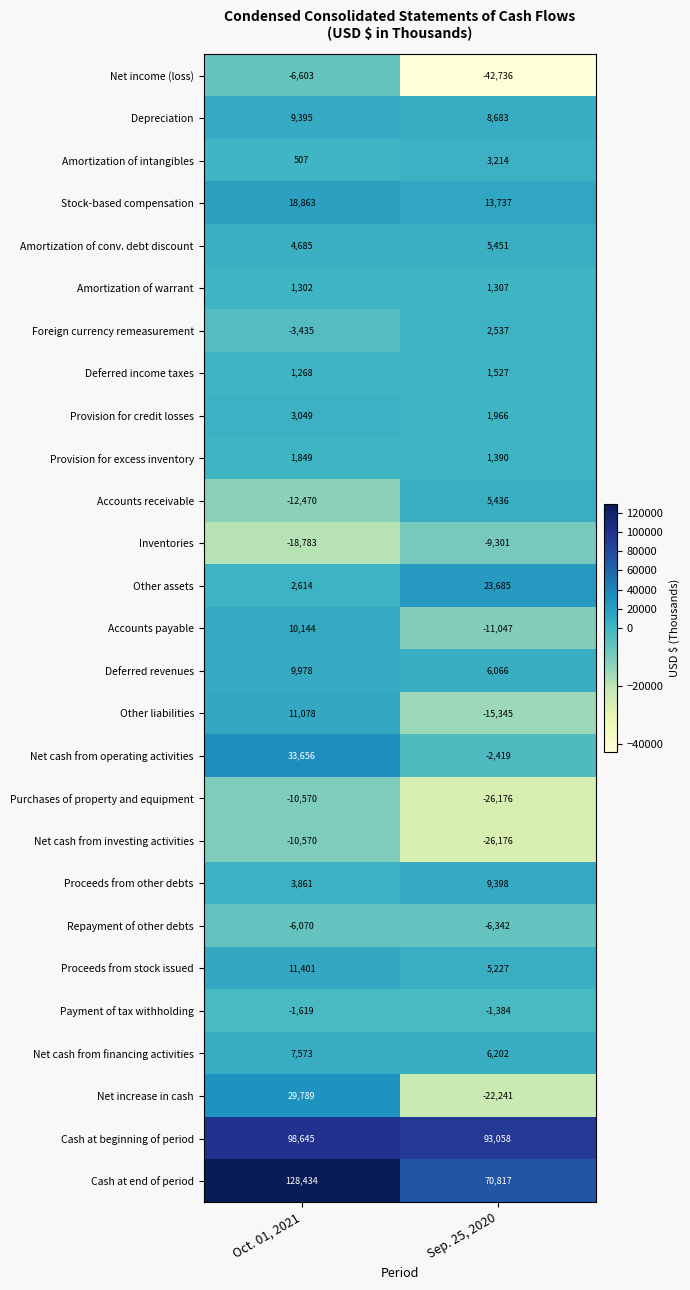

What is the maximum value shown in the chart?

128434